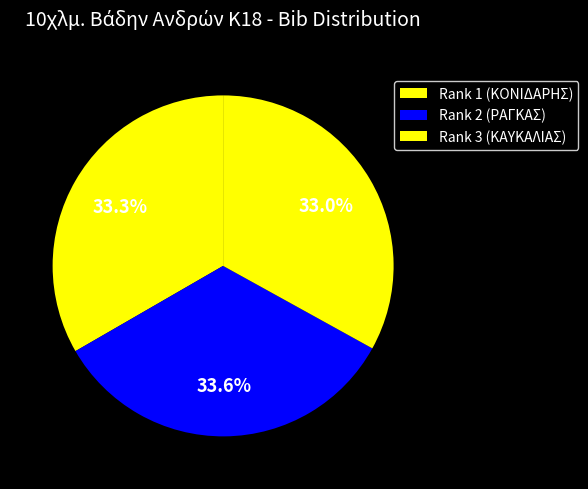

To the nearest percent, what is the difference between the largest and smallest slice percentages?

1%